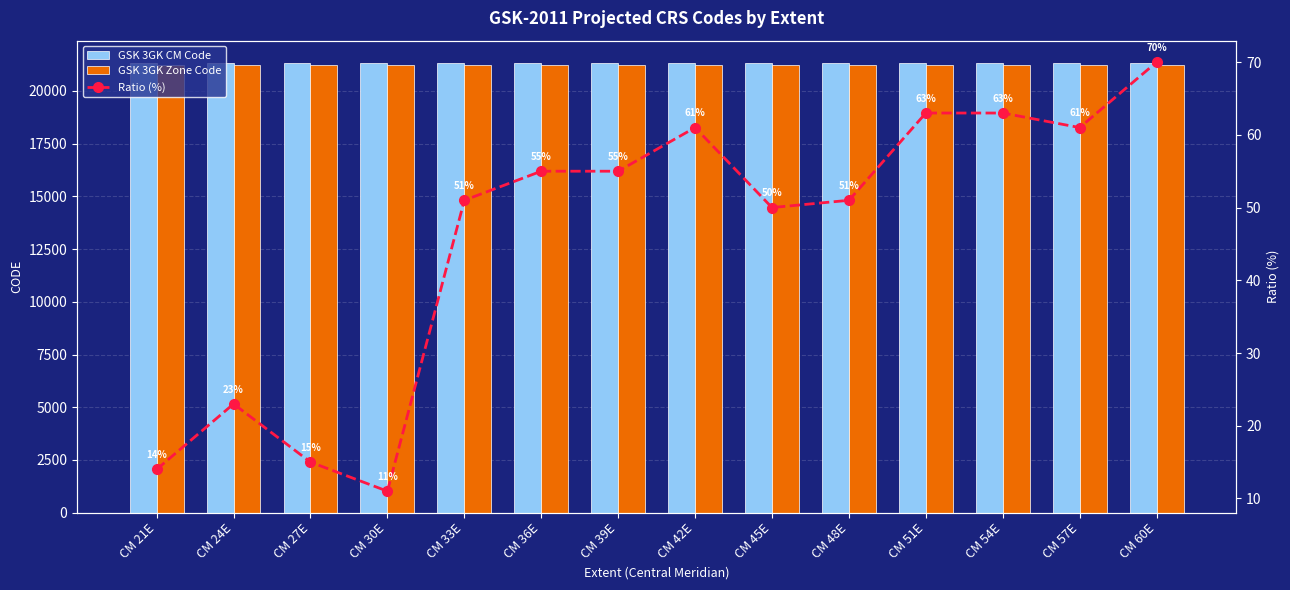

What are all the series names shown in the legend?

GSK 3GK CM Code, GSK 3GK Zone Code, Ratio (%)